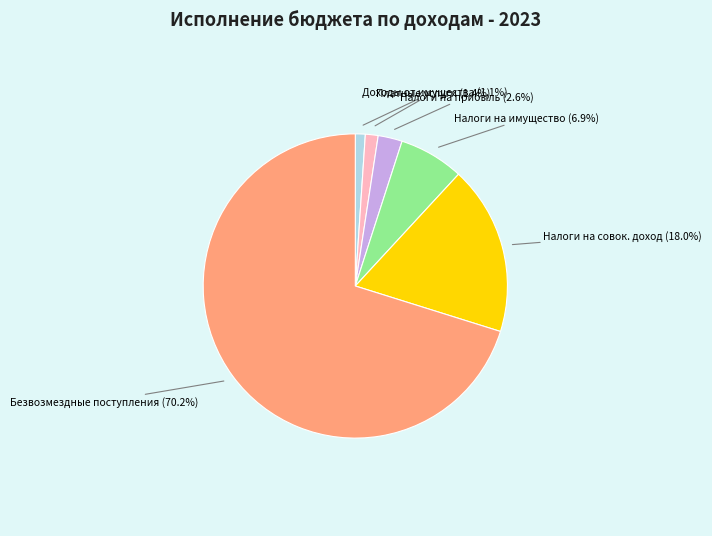

Count the number of slices in the pie.

6